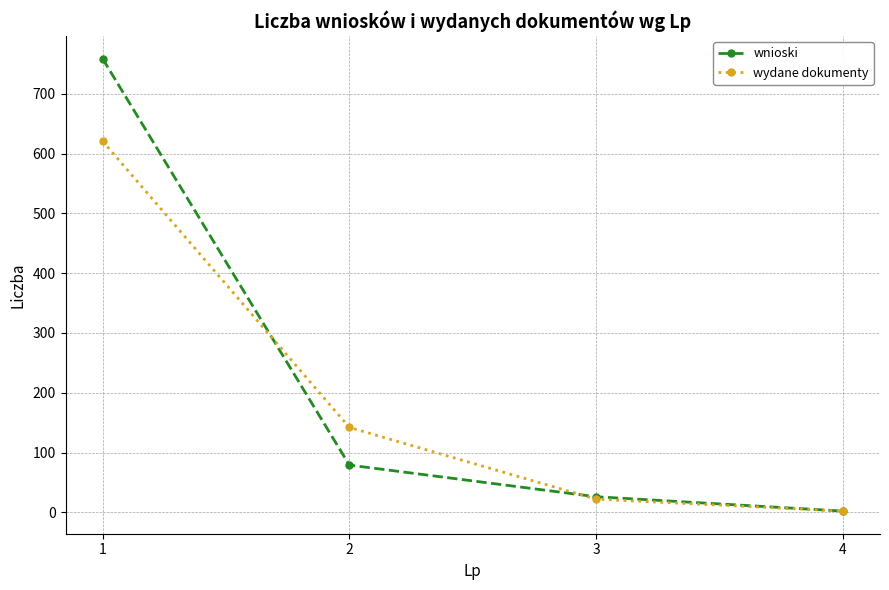

Reading right to left, list all the values displayed in this chart.

wnioski: 4=2	3=26	2=79	1=759
wydane dokumenty: 4=2	3=22	2=142	1=621